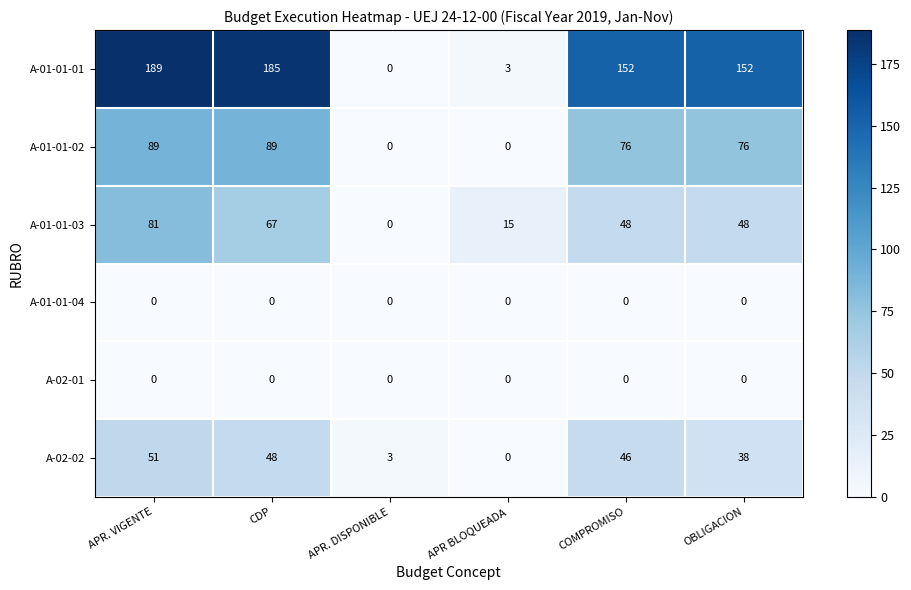

What is the total value across all series at COMPROMISO?

322